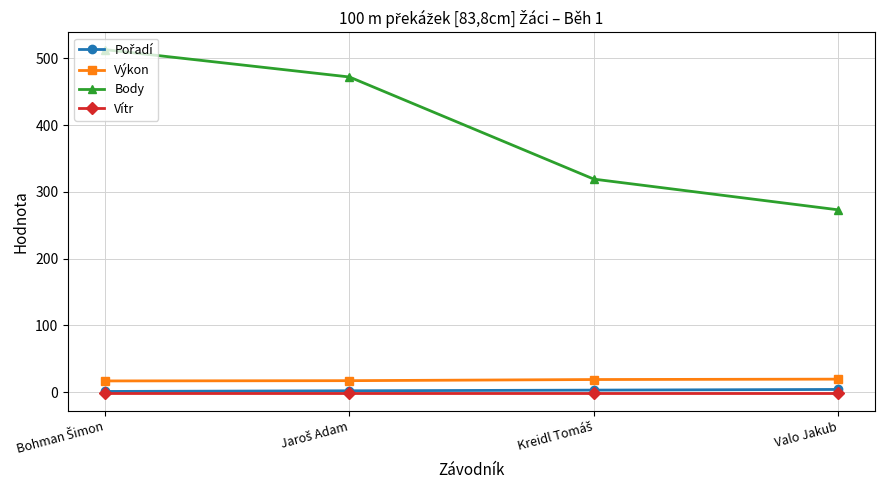

The Body series shows 273.0 at Valo Jakub. True or false?

True